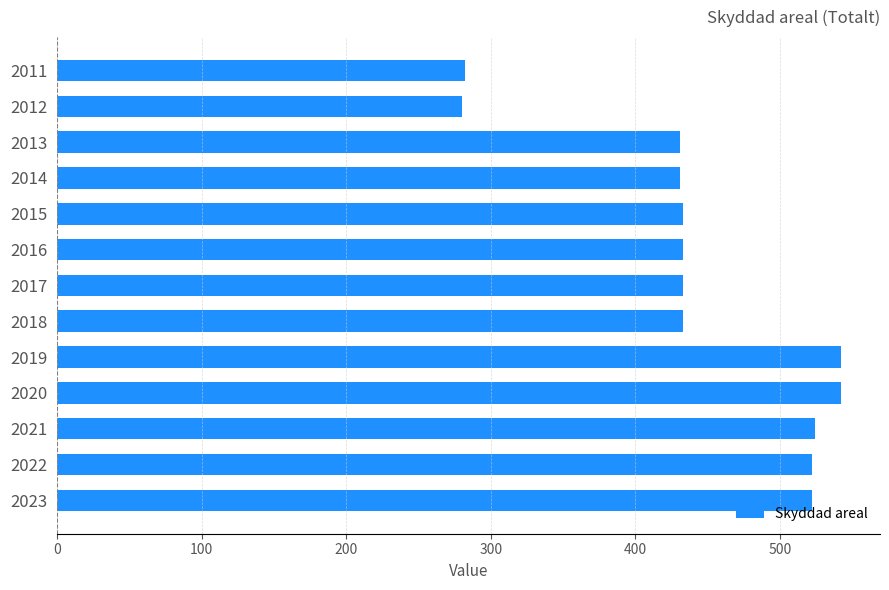

What is the value of the 3rd bar from the top?

431